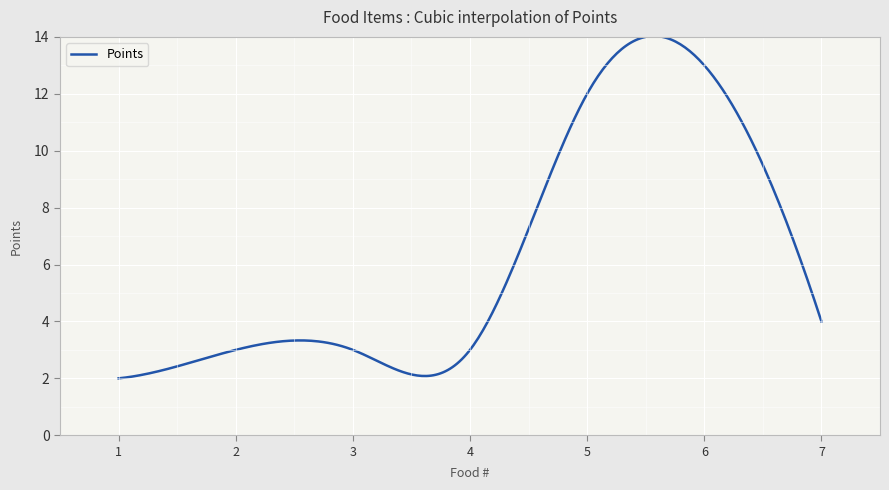

What is the maximum value shown in the chart?

14.0